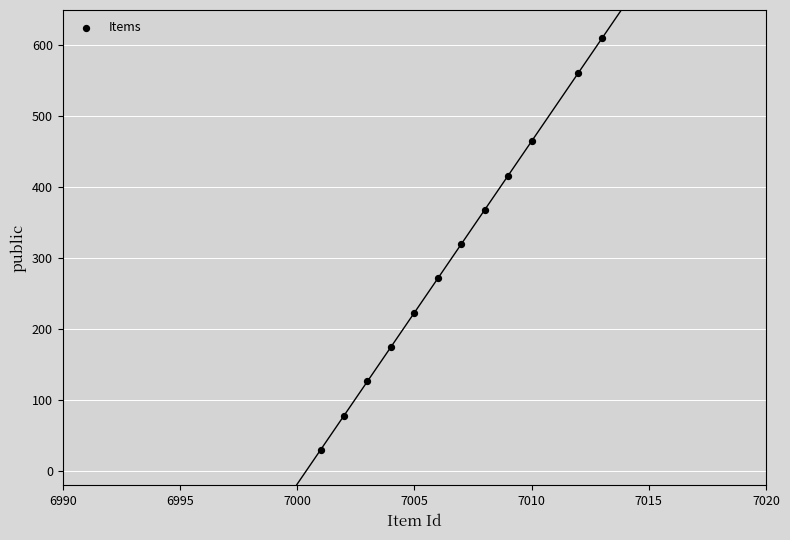

What is the average X value?

7006.7